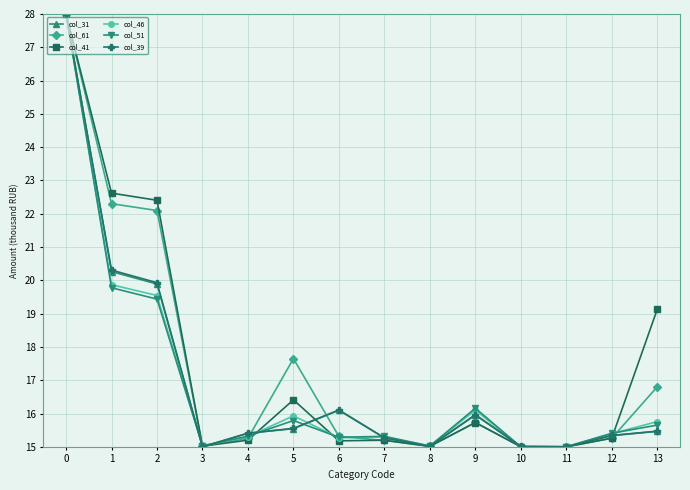

The col_61 series shows 9.8 at 3. True or false?

False